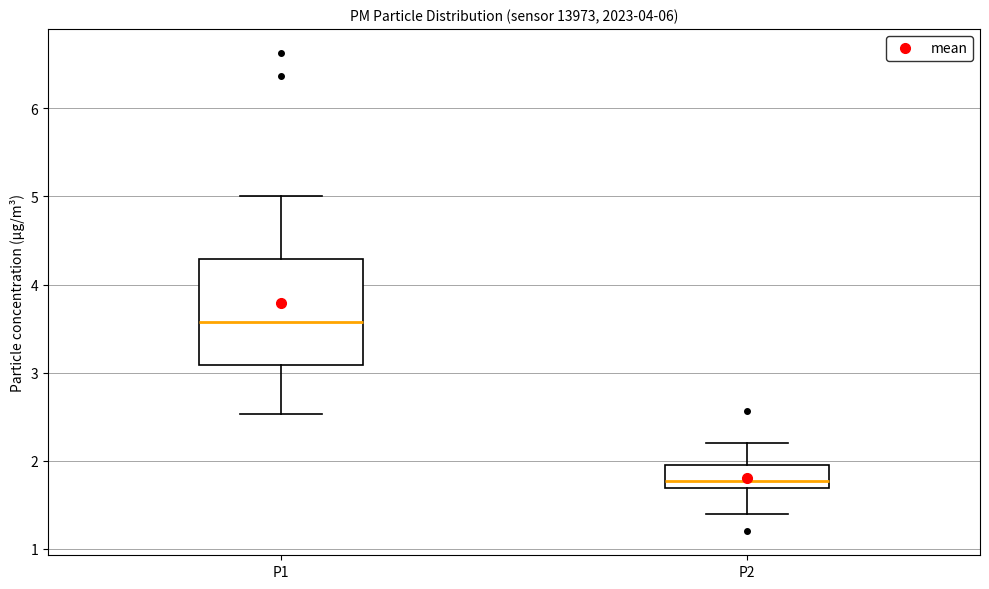

Which box is the tallest, from its lower edge to its upper edge?

P1